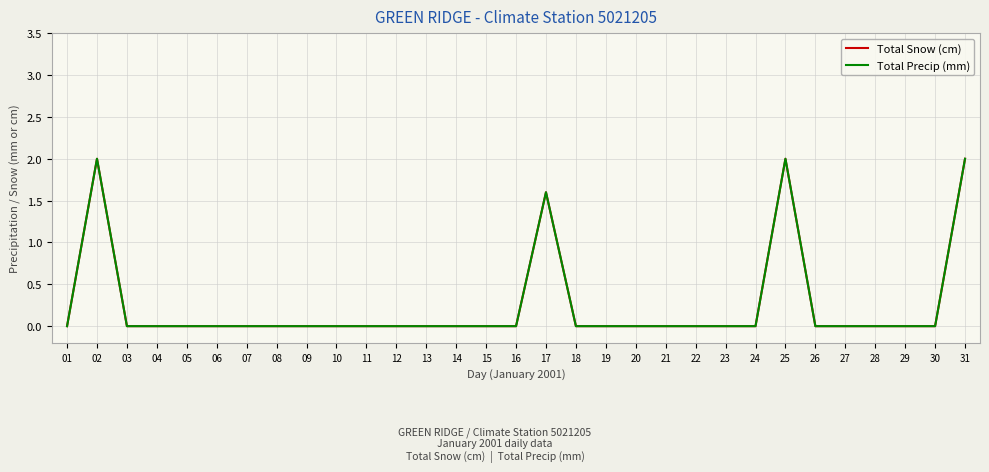

Is this an area chart (filled region under the line)?

No